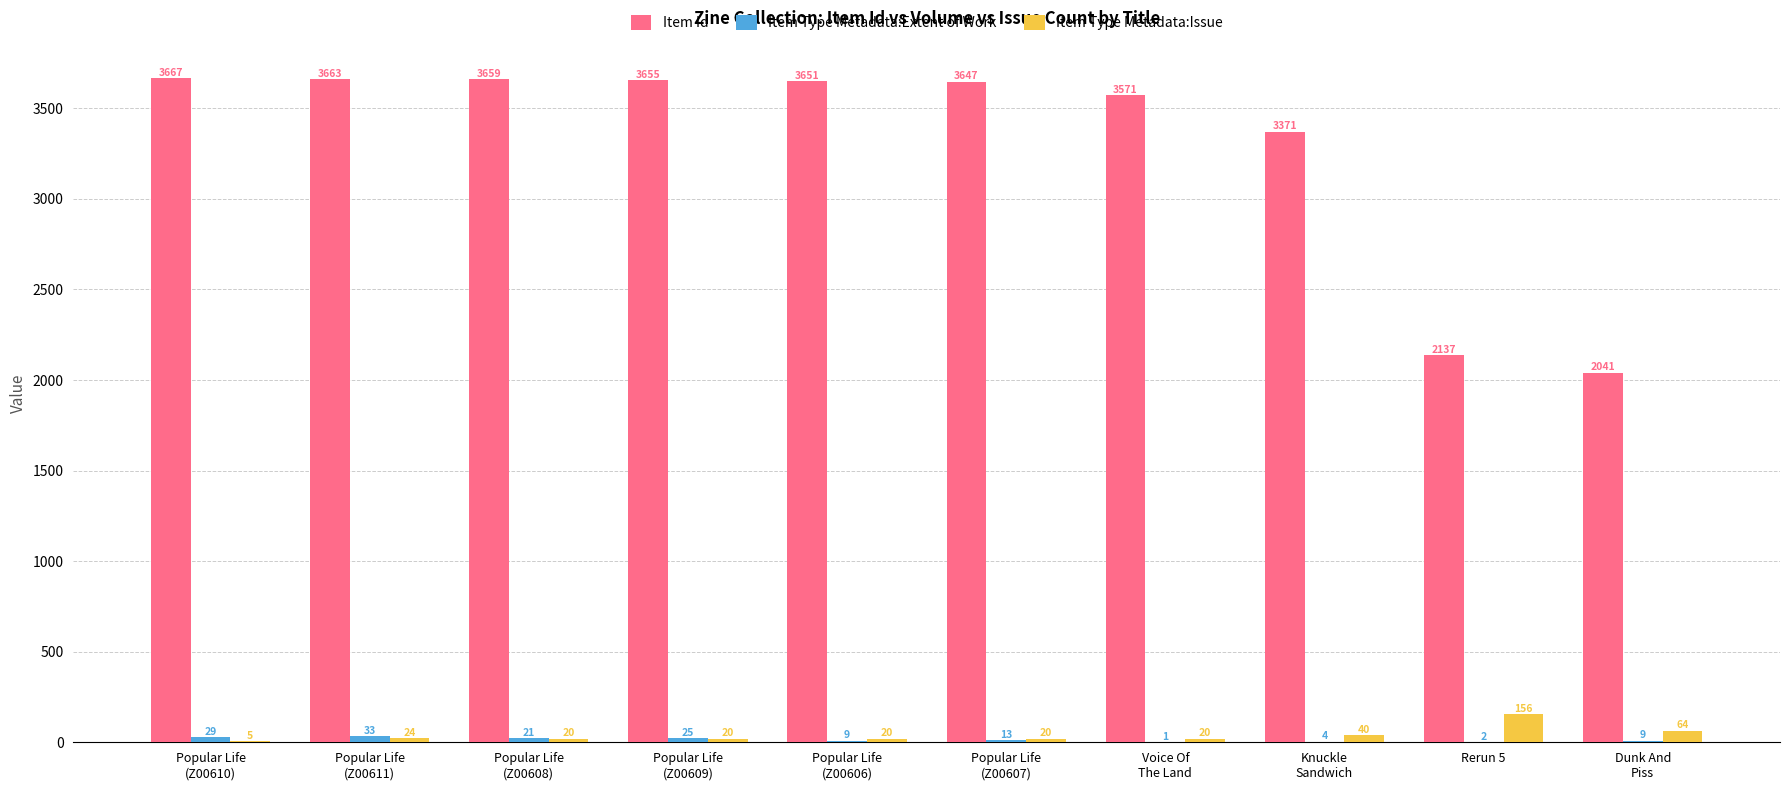

What is the maximum value for Item Id?

3667